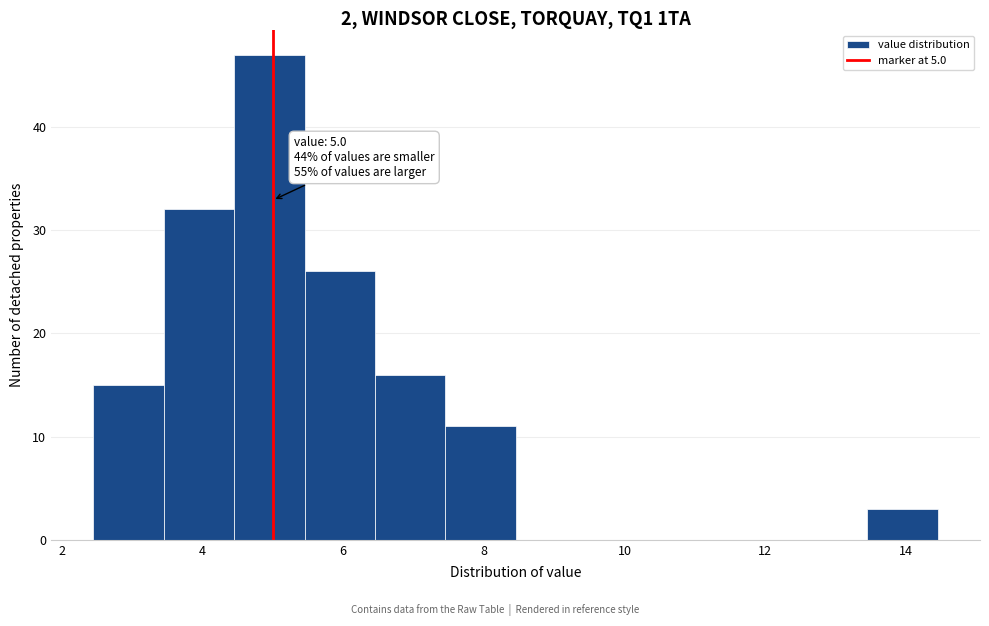

Over which range of the x-axis is the bar tallest?

4.45 to 5.45